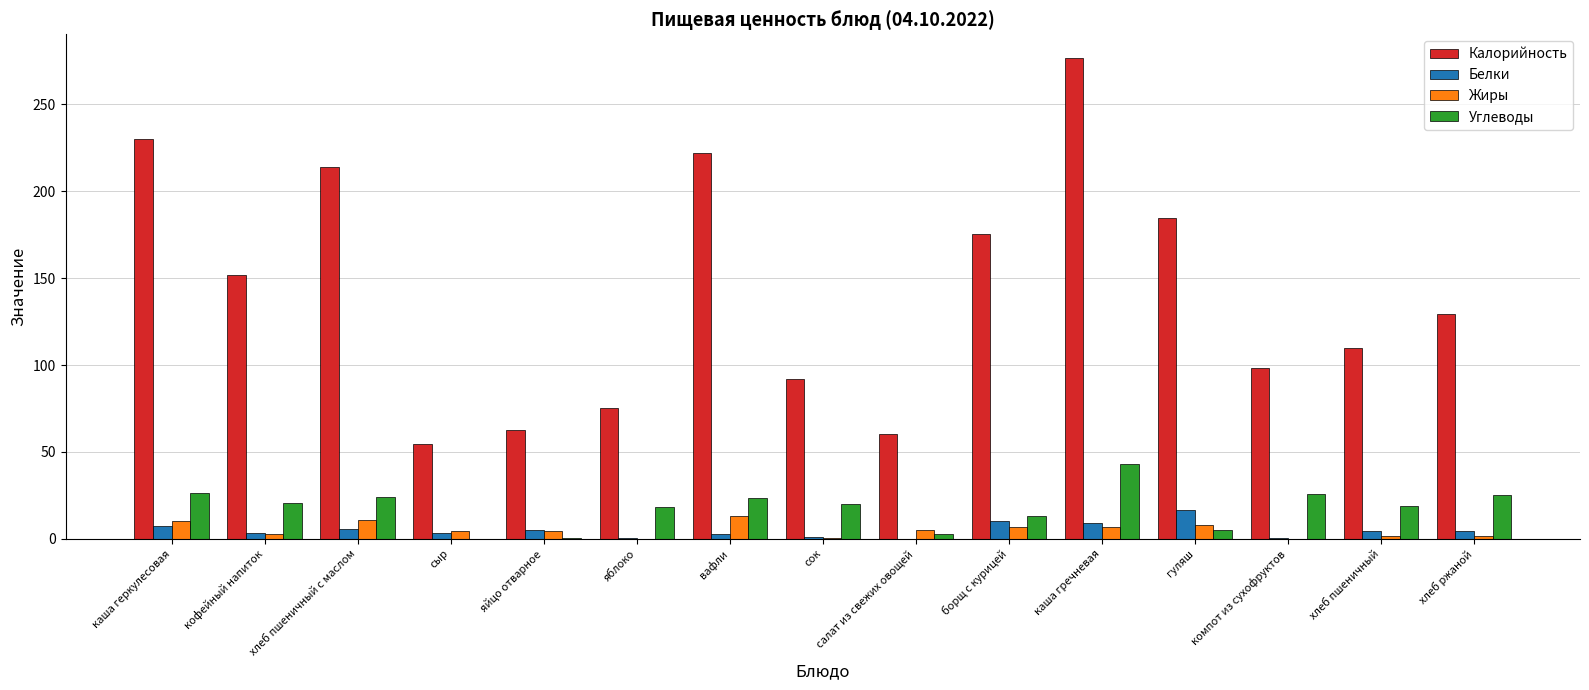

How many categories are shown in the chart?

15